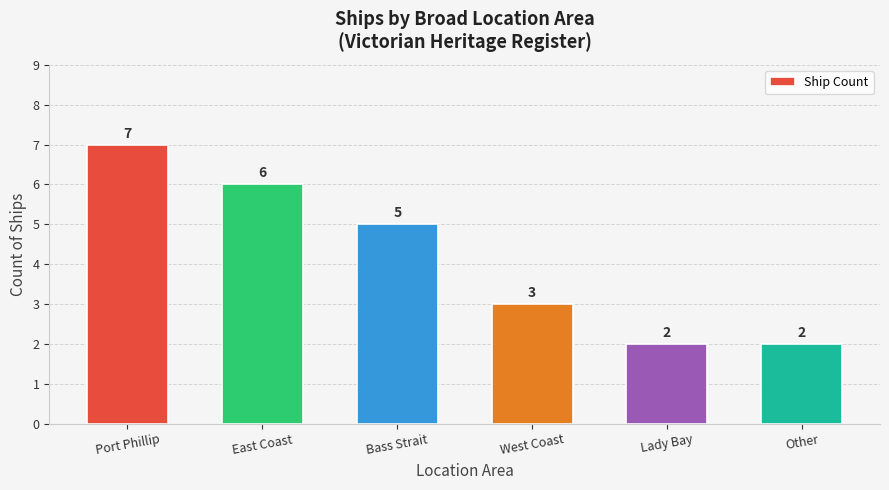

What is the difference between the maximum and minimum values?

5